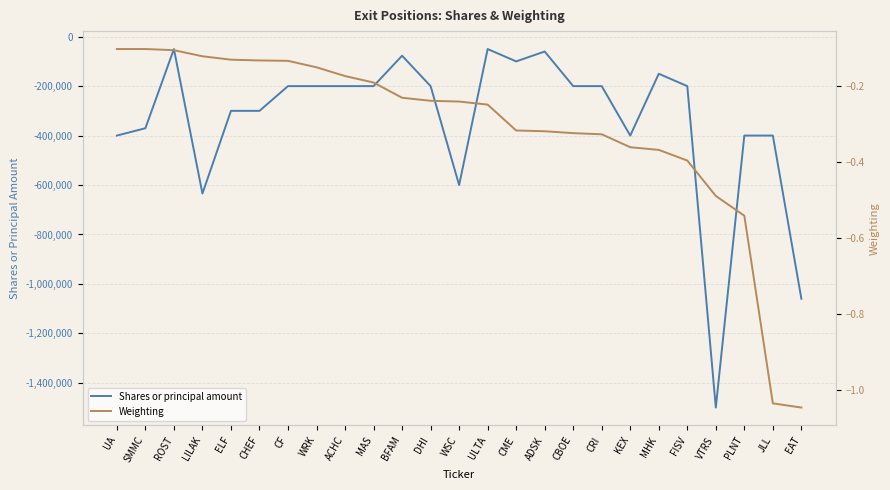

What are all the series names shown in the legend?

Shares or principal amount, Weighting